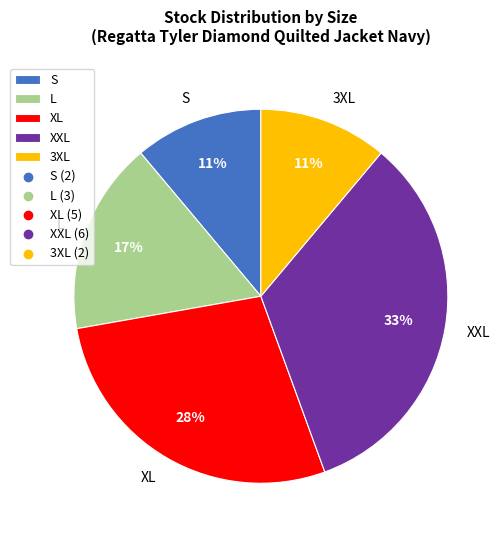

To the nearest percent, what percentage of the pie is S?

11%